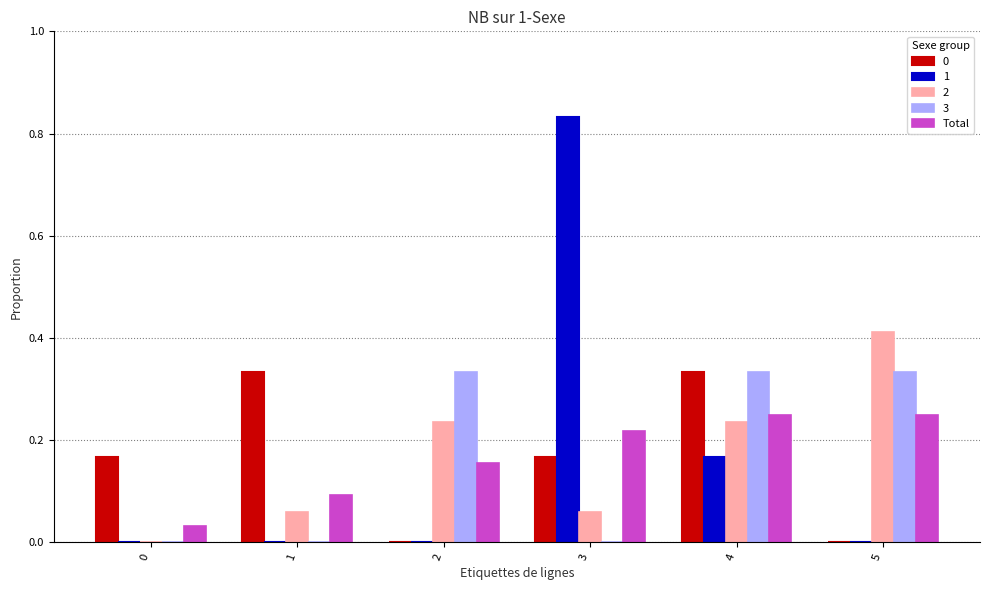

The value of Total at 0 is 0.0. True or false?

True